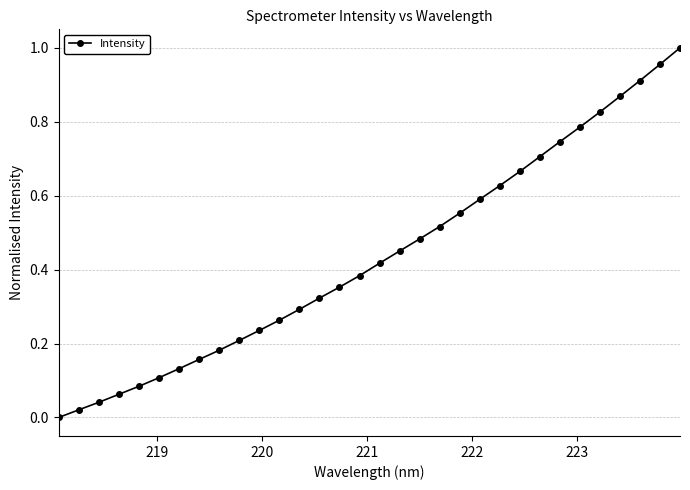

What is the sum of all values?

13.9